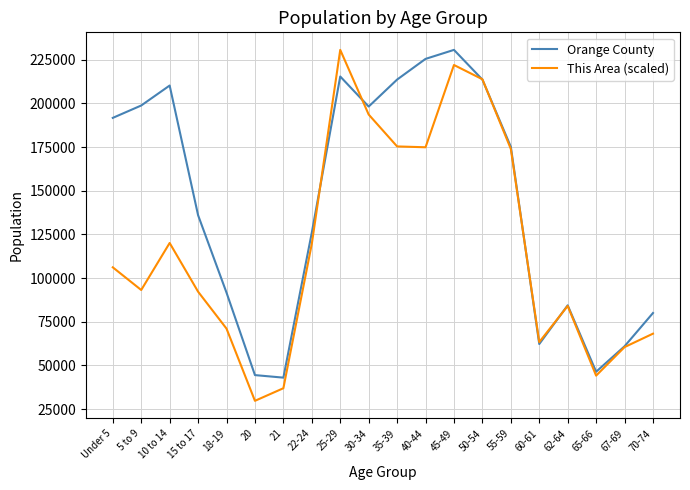

How many categories are shown in the chart?

20